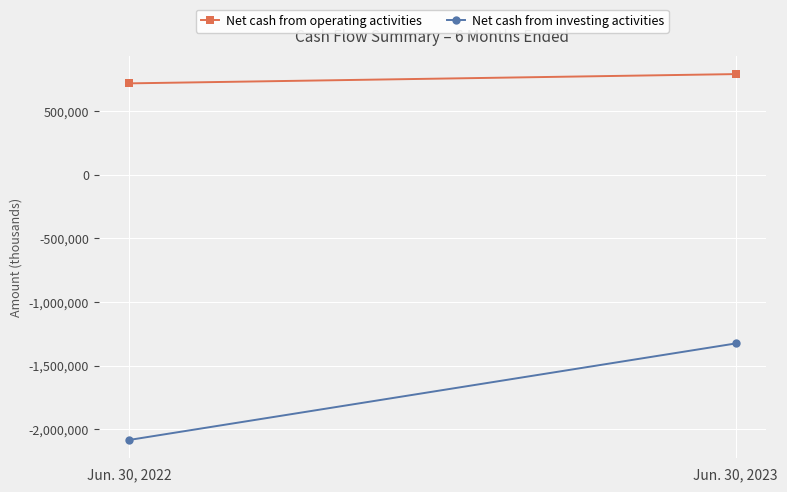

The Net cash from operating activities series shows 719331 at Jun. 30, 2022. True or false?

True